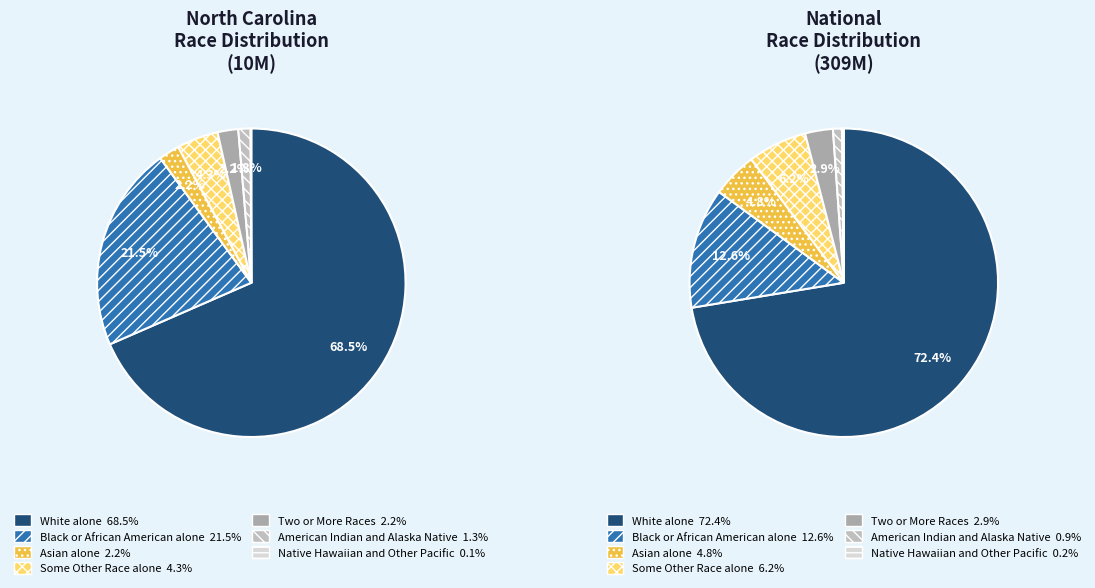

Between White alone and American Indian and Alaska Native, which is larger?

White alone